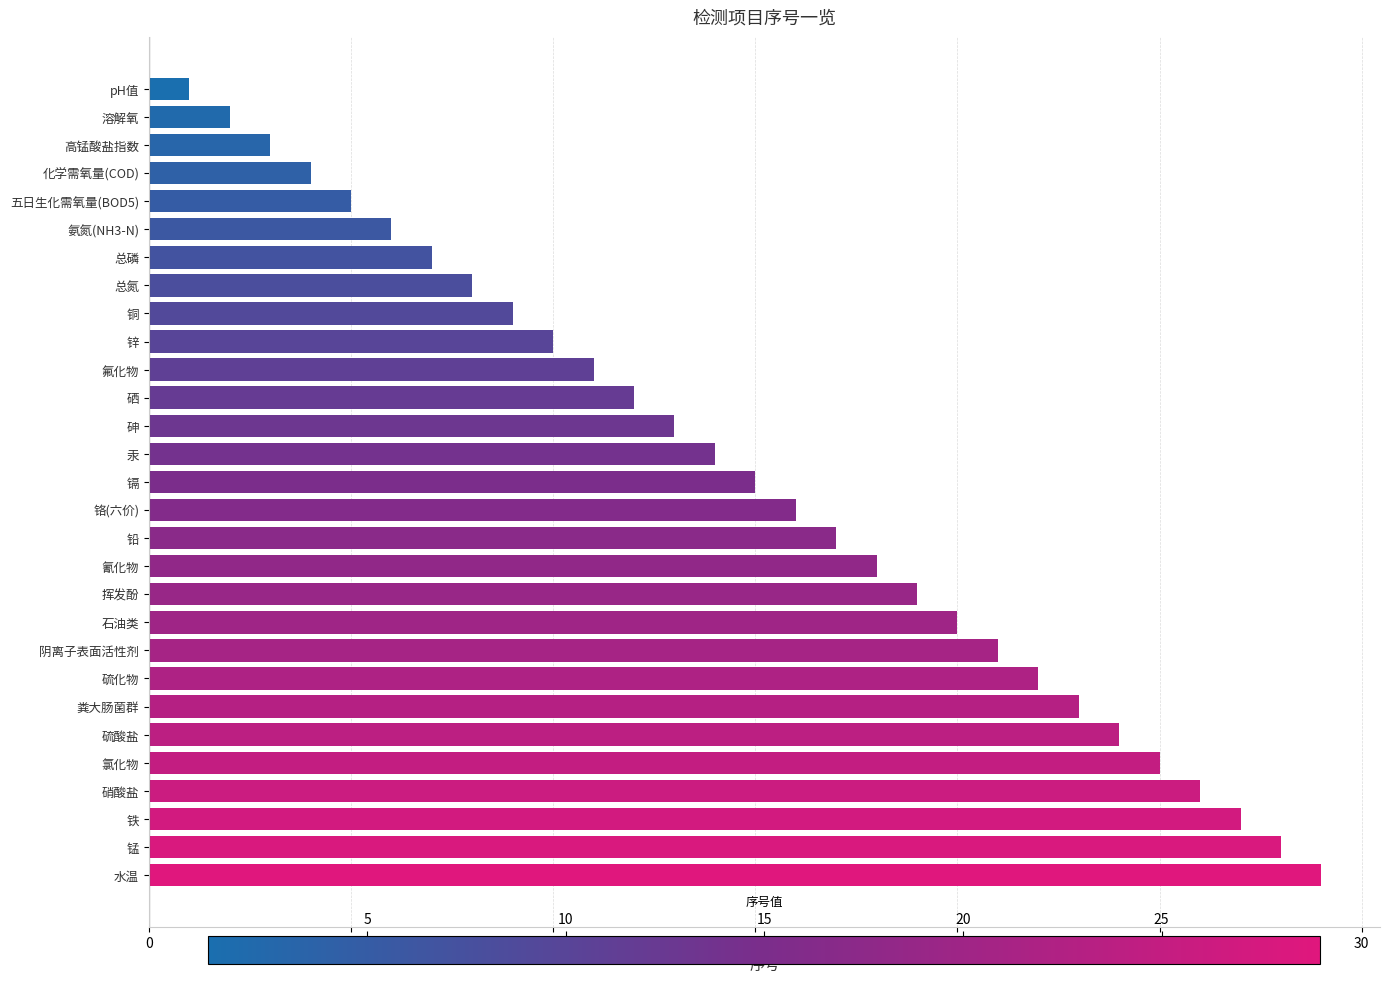

Is it true that the value at 水温 is 29?

True